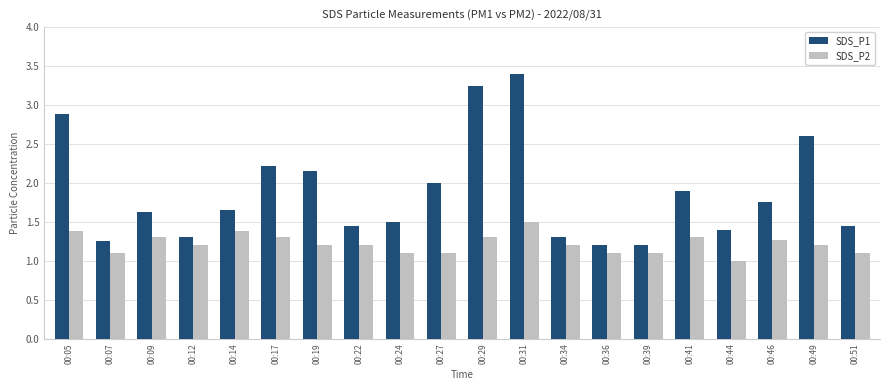

Are the bars grouped side by side (vs. stacked)?

Yes